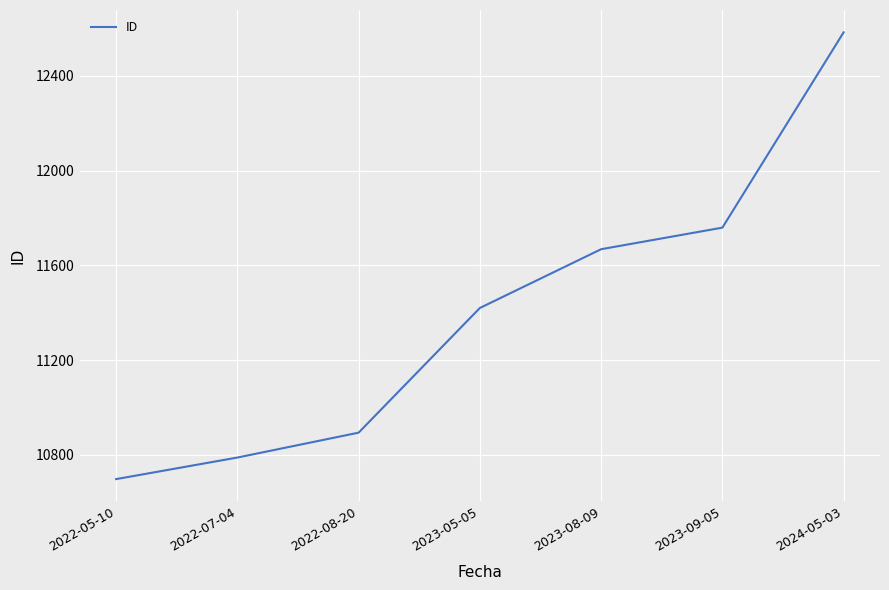

How many series are shown in this chart?

1